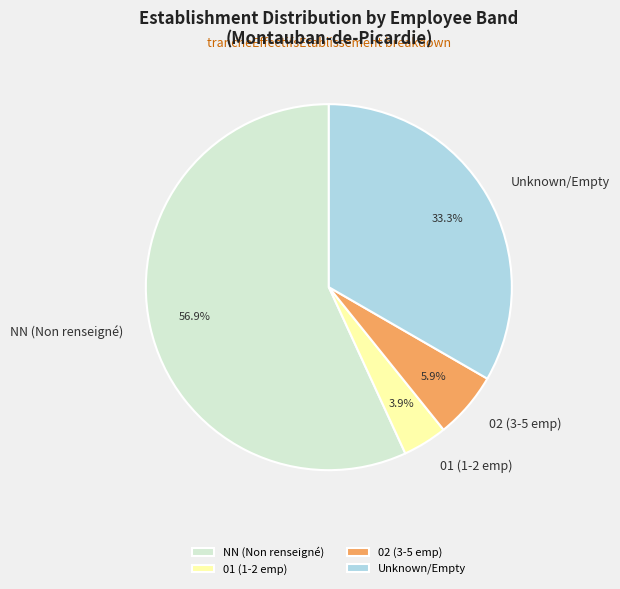

How much of the chart is everything except 02 (3-5 emp)?

94.1%